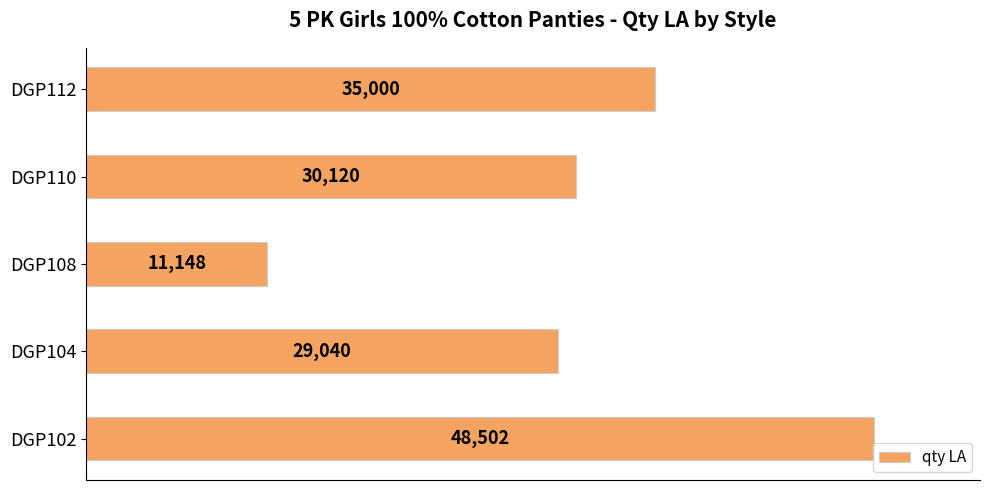

Approximately how many times larger is the value at DGP112 compared to DGP104?

1.2